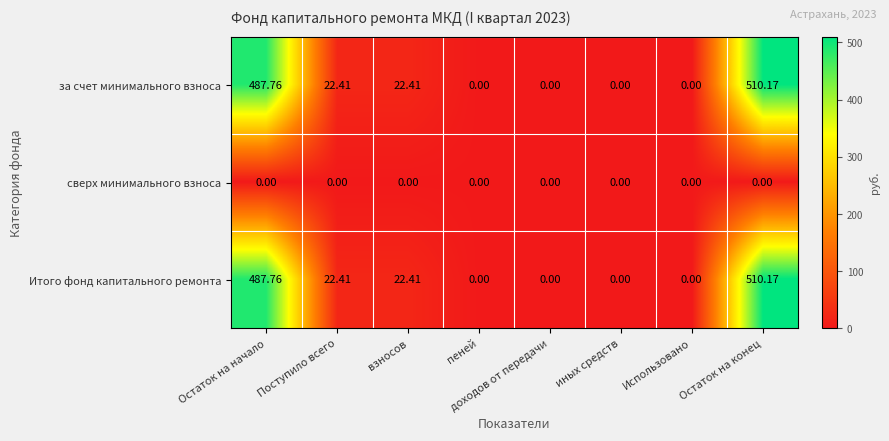

At which label does Итого фонд капитального ремонта first exceed 22?

Остаток на начало